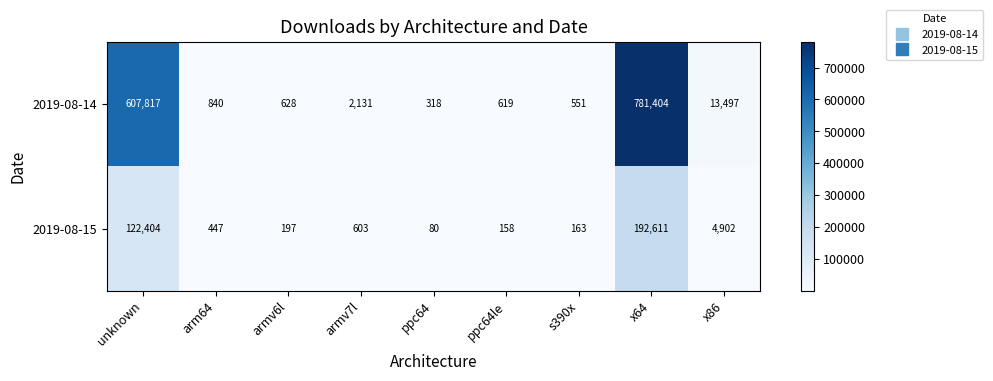

The value of 2019-08-14 at armv7l is 2131. True or false?

True